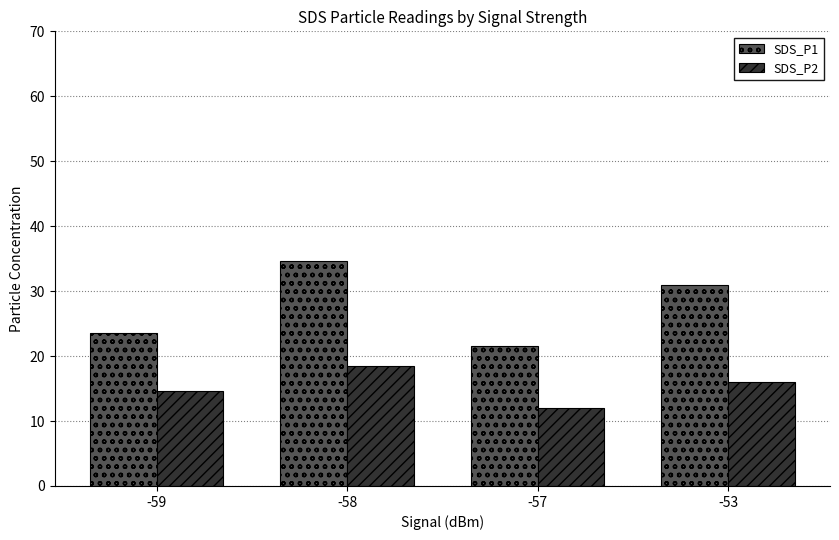

What are all the series names shown in the legend?

SDS_P1, SDS_P2